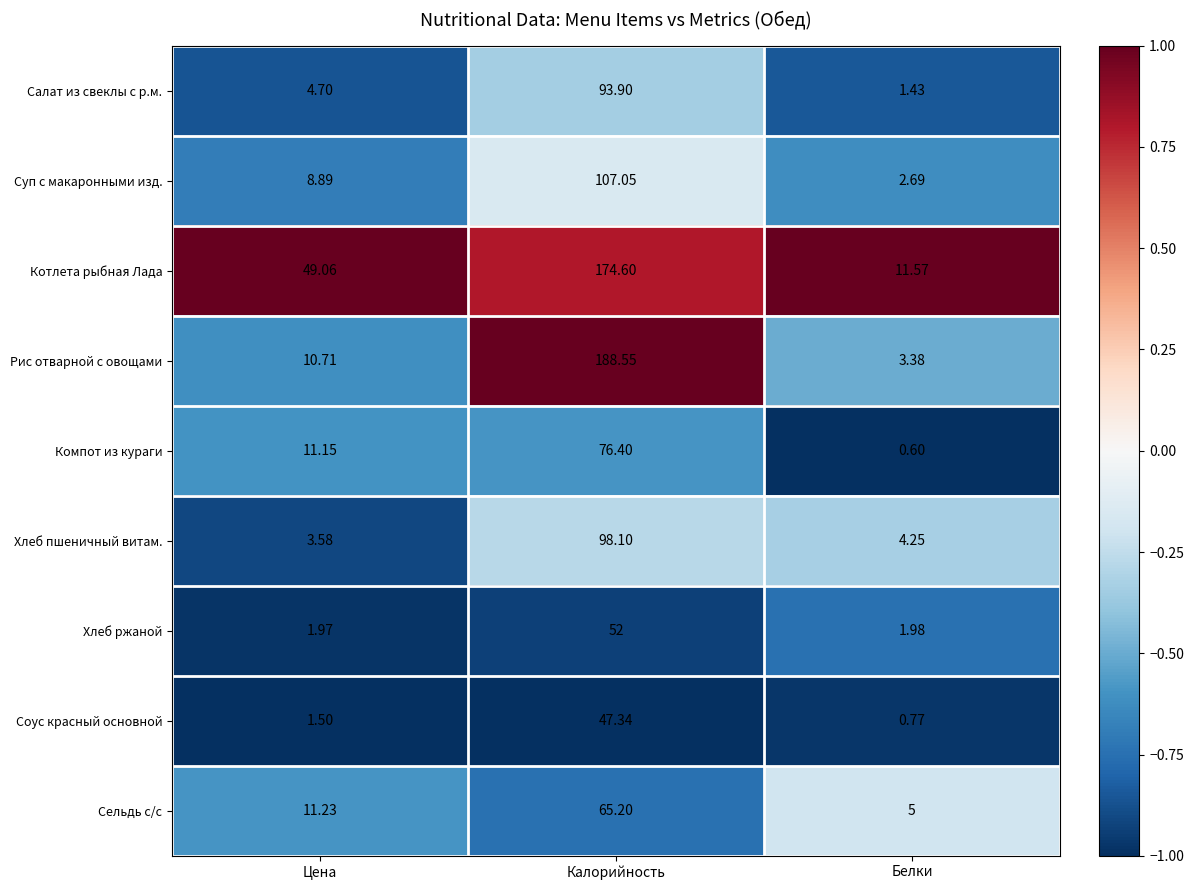

Which series changed the most between Цена and Калорийность?

Рис отварной с овощами